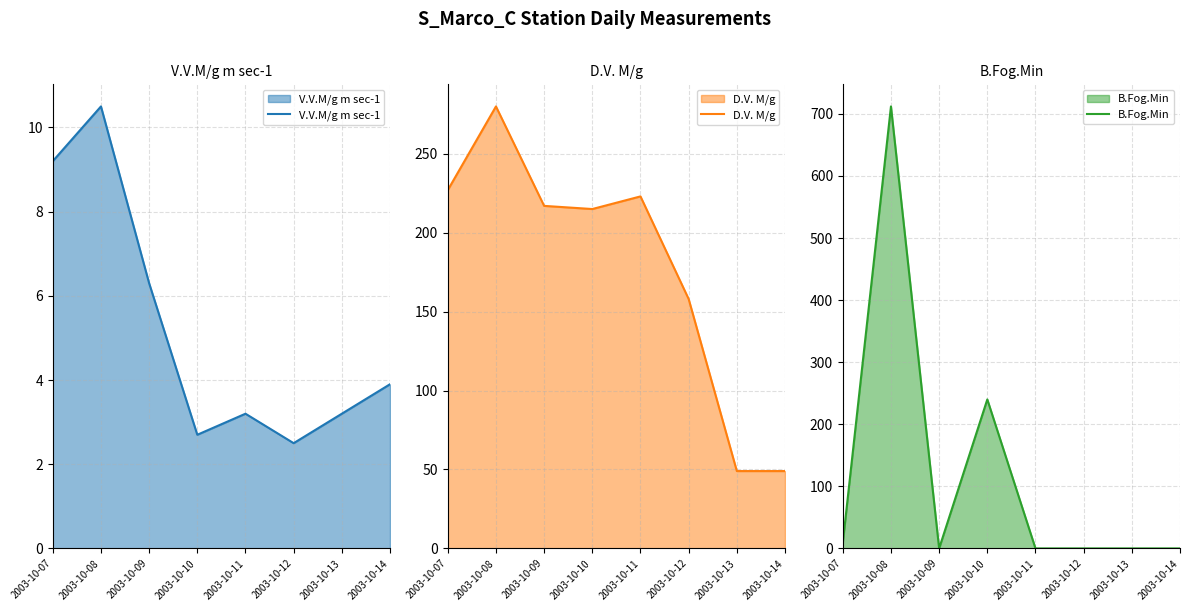

How many lines are shown in the chart?

3